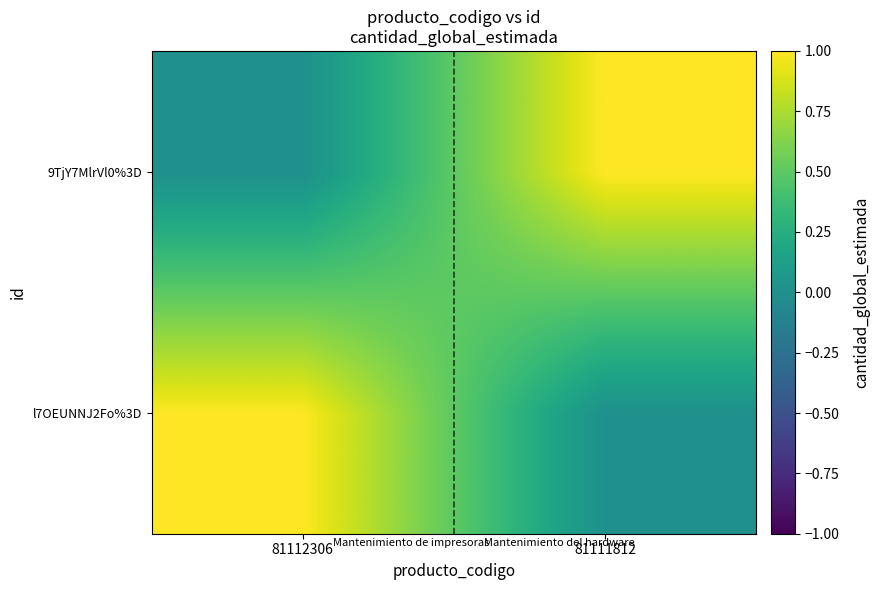

What is the spread (max minus min) of values at 81111812?

1